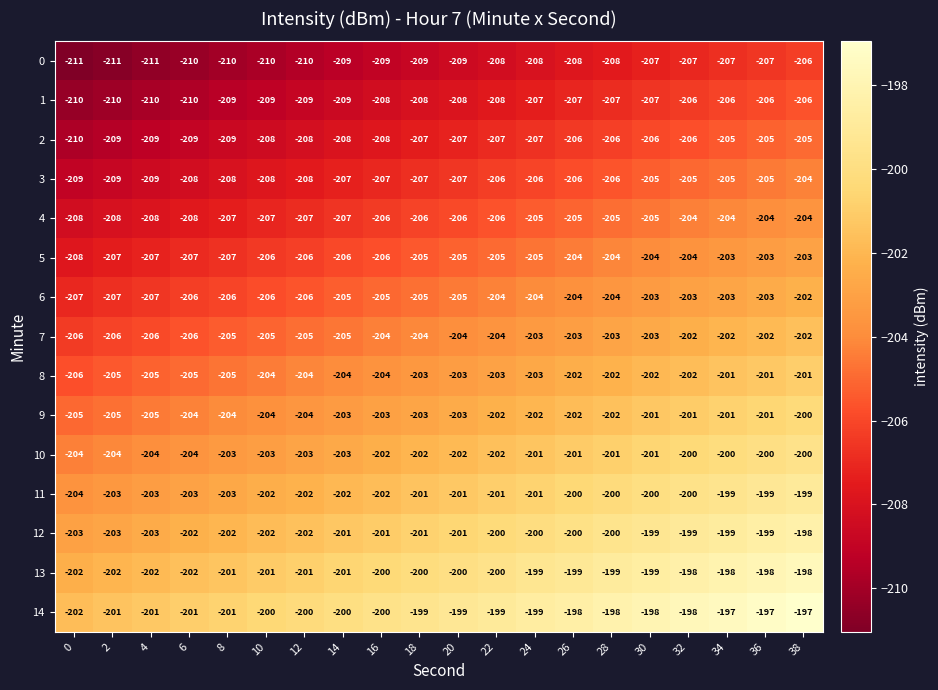

What is the difference between the maximum and minimum values in the 5 series?

5